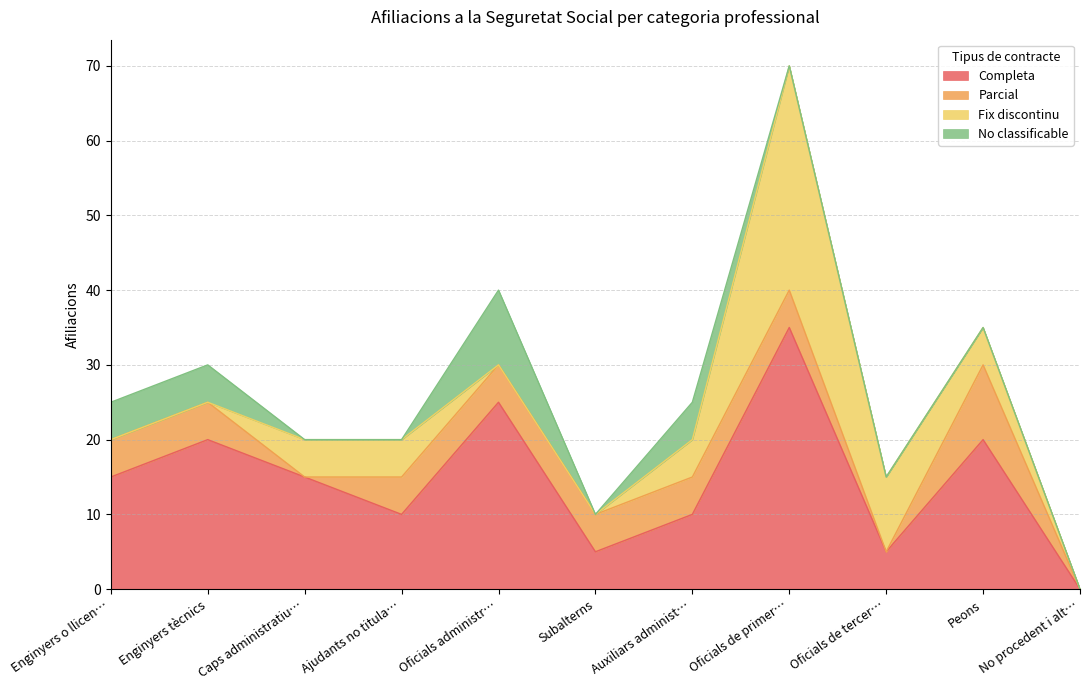

Which series has the largest total across all categories?

Completa